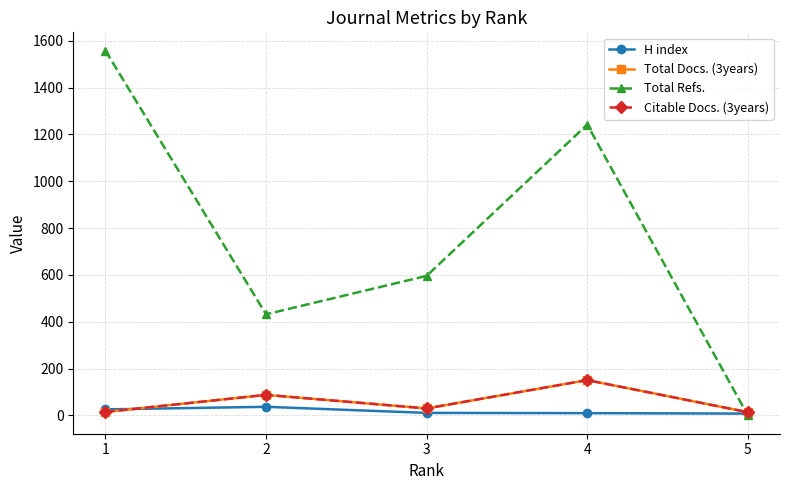

Is it true that H index equals 54 at 2?

False